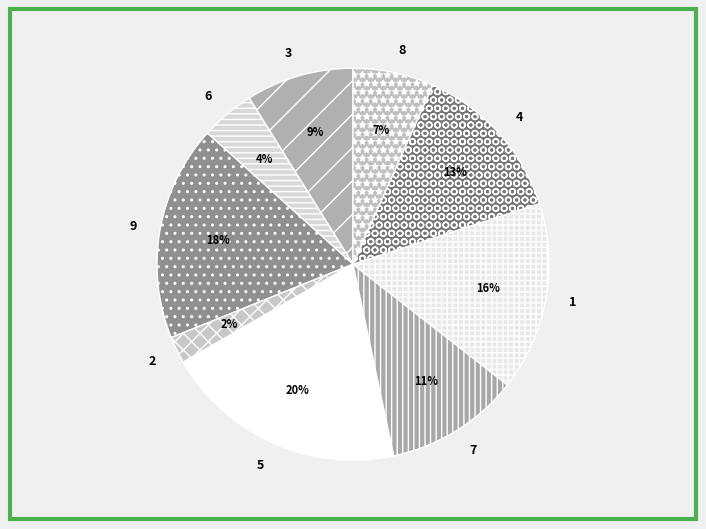

Rank the categories by value from lowest to highest.

2, 6, 8, 3, 7, 4, 1, 9, 5